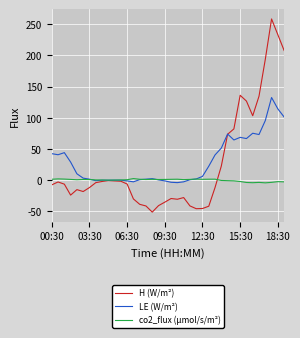

What is the maximum value shown in the chart?

258.3